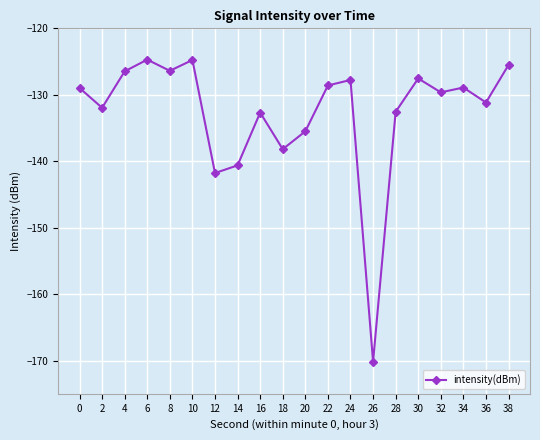

What is the sum of all values?

-2653.9